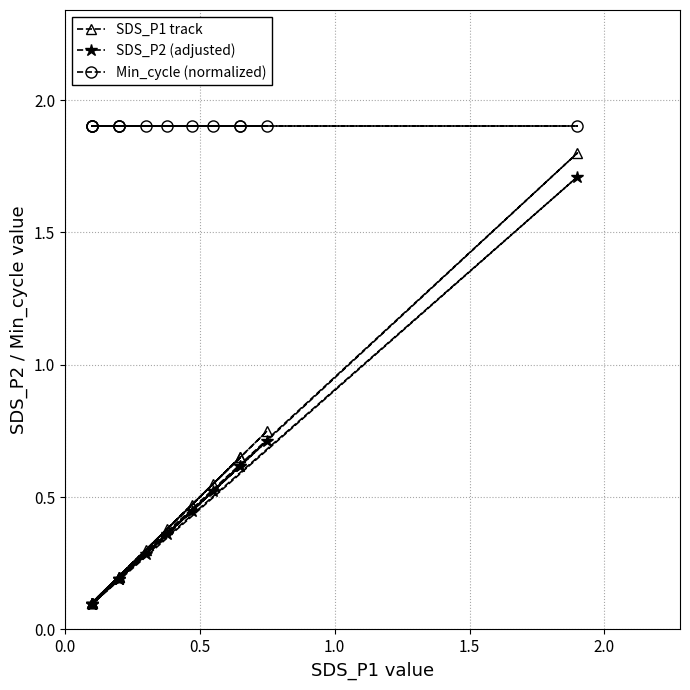

In SDS_P2 (adjusted), how many points are lower than both neighbors (excluding endpoints)?

5